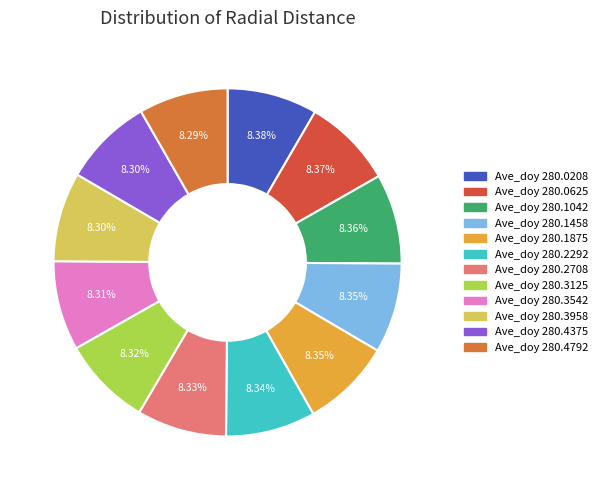

Is there a majority slice in this chart?

No